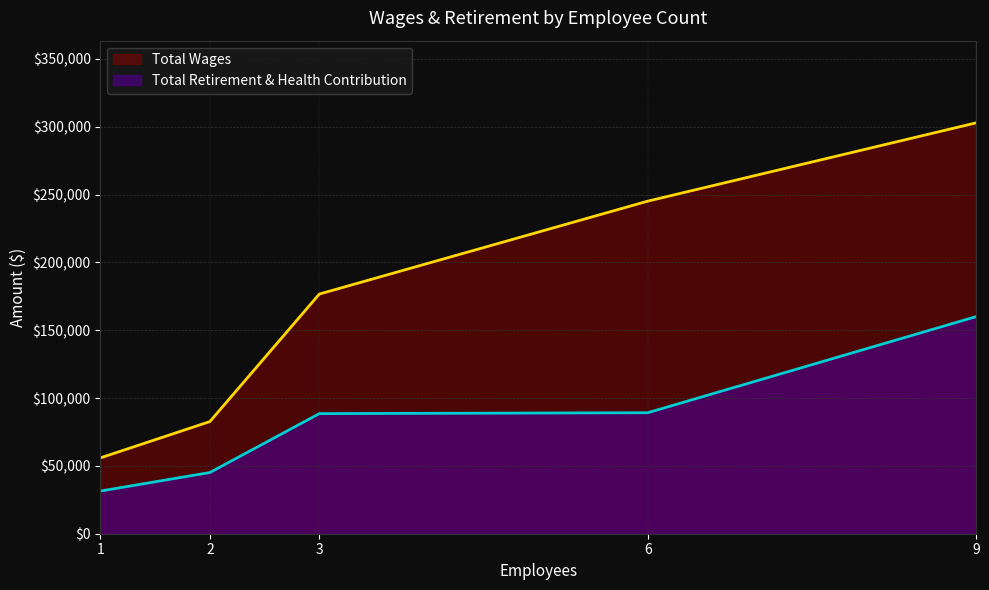

At which label does Total Wages reach its peak?

9